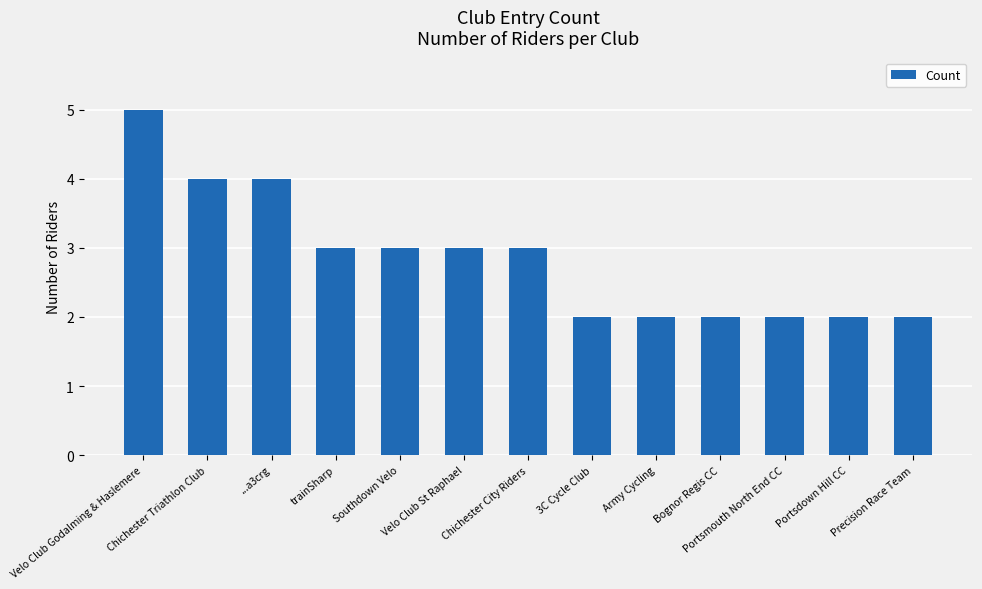

Reading left to right, list all the values displayed in this chart.

Velo Club Godalming & Haslemere=5	Chichester Triathlon Club=4	...a3crg=4	trainSharp=3	Southdown Velo=3	Velo Club St Raphael=3	Chichester City Riders=3	3C Cycle Club=2	Army Cycling=2	Bognor Regis CC=2	Portsmouth North End CC=2	Portsdown Hill CC=2	Precision Race Team=2